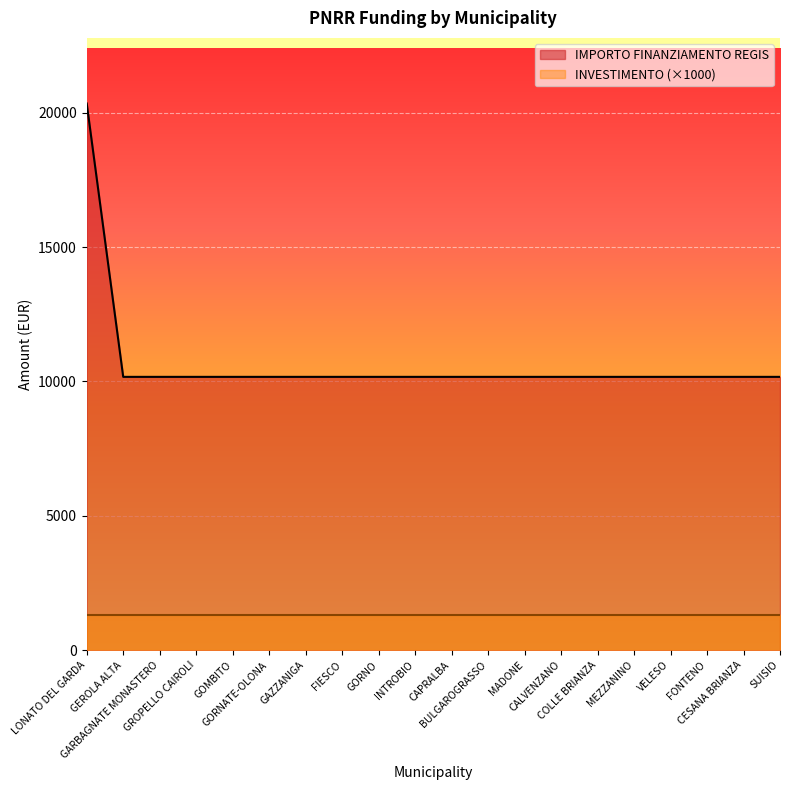

How many values exceed 10172?

1